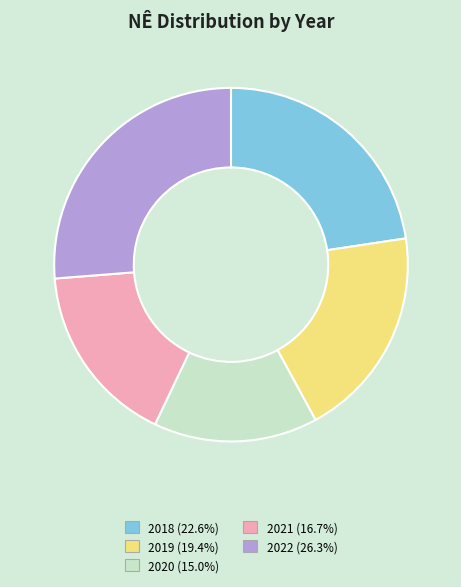

How many segments does this pie chart have?

5